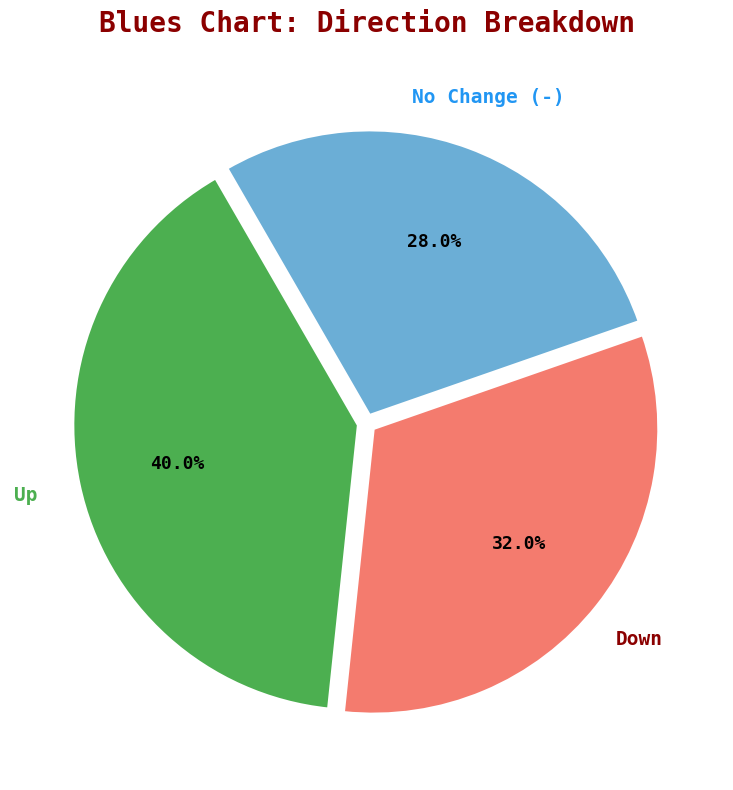

Is there any slice that represents more than half of the pie?

No